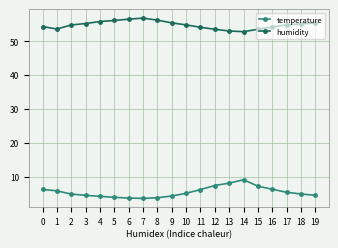

How many lines are shown in the chart?

2